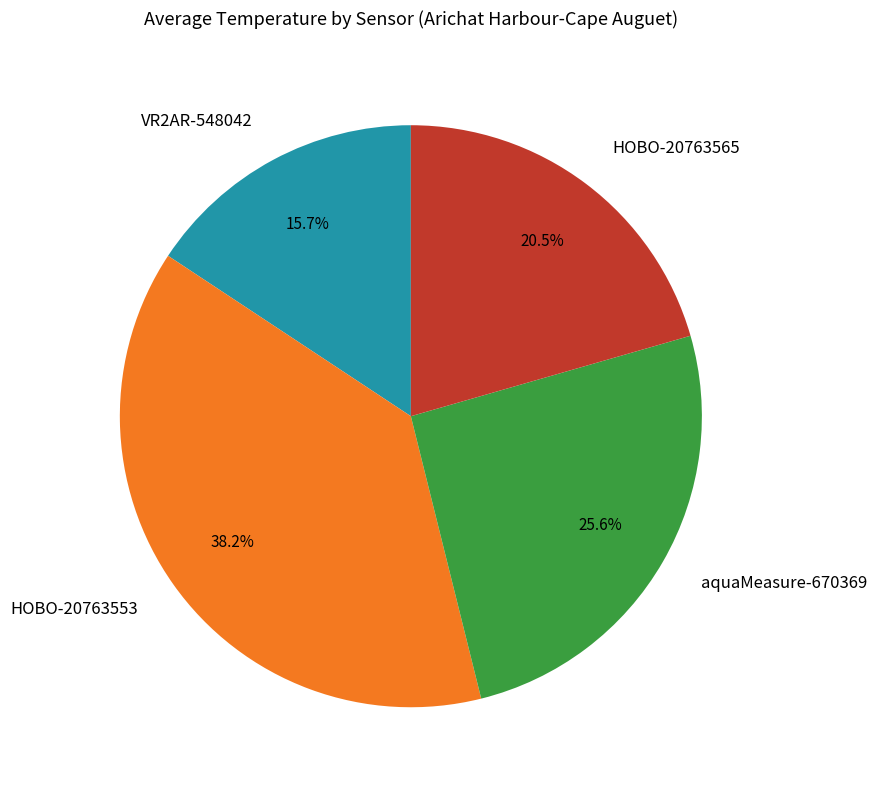

To the nearest percent, what is the combined percentage of HOBO-20763565 and aquaMeasure-670369?

46%